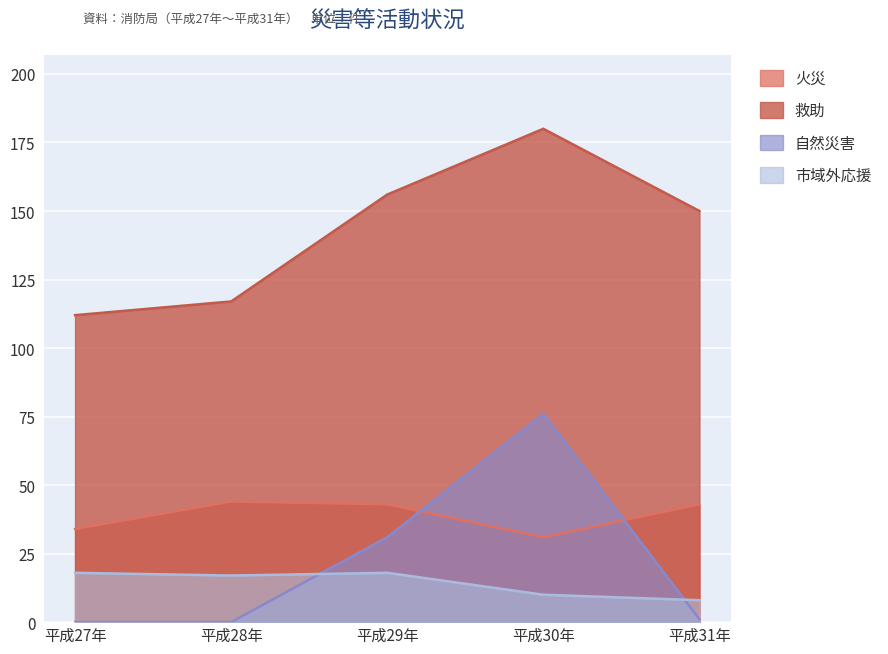

Is it true that 自然災害 equals 39 at 平成28年?

False